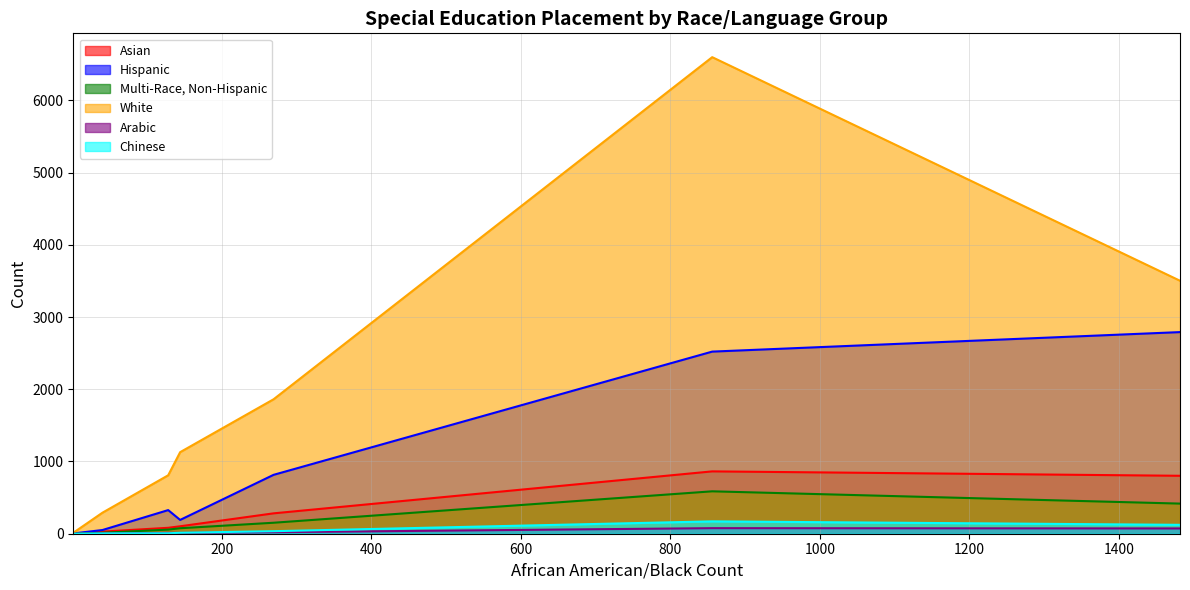

How many data points in White are less than 1129?

3